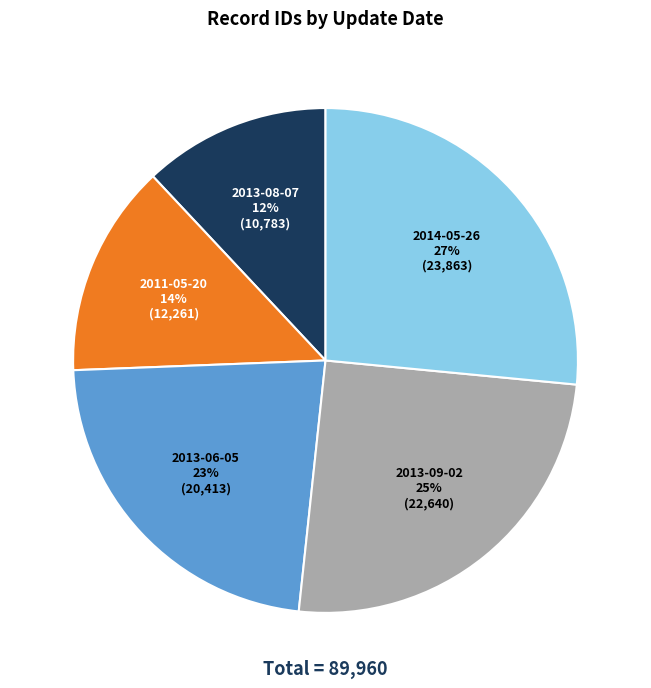

Combined, do 2014-05-26 and 2011-05-20 account for over 50%?

No